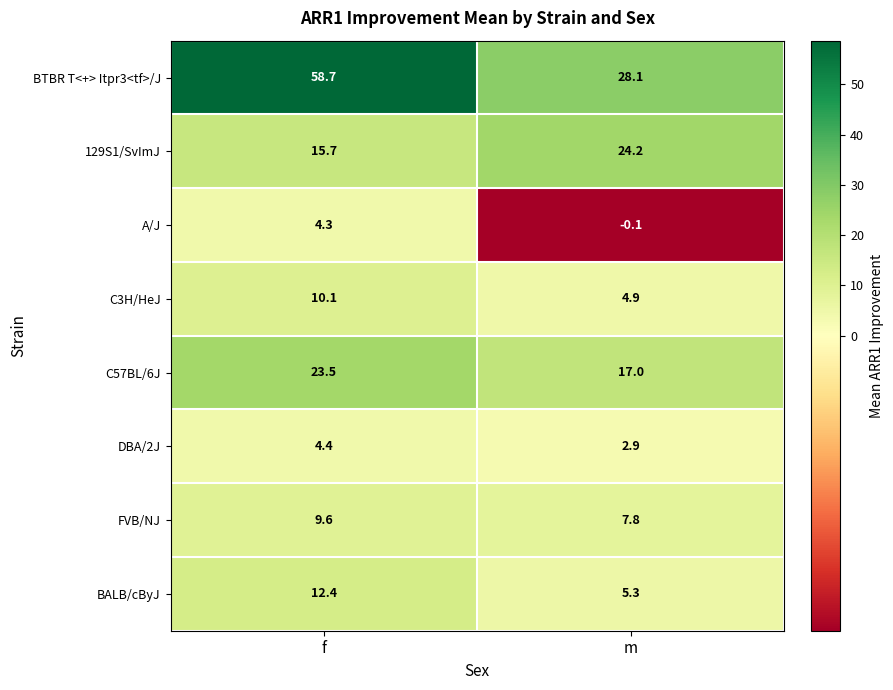

The BALB/cByJ series shows 18.3 at f. True or false?

False